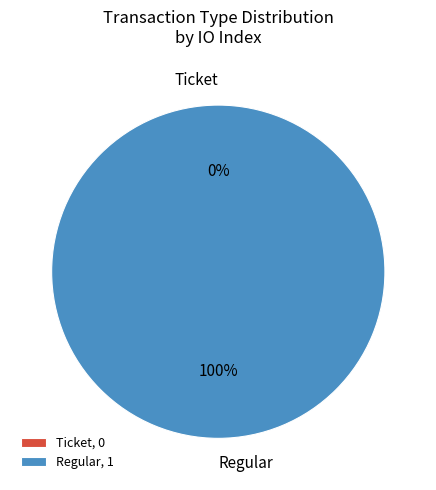

Which category has the smallest portion of the pie?

Ticket